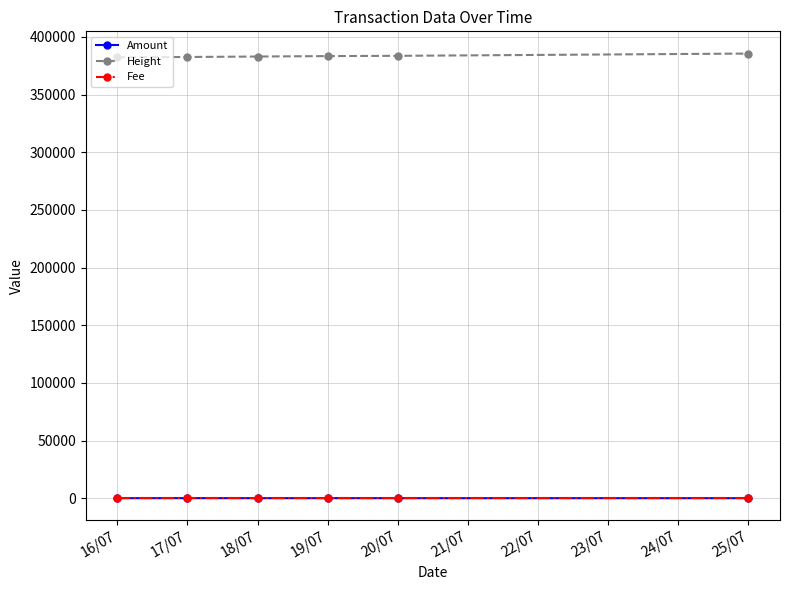

What are all the series names shown in the legend?

Amount, Height, Fee